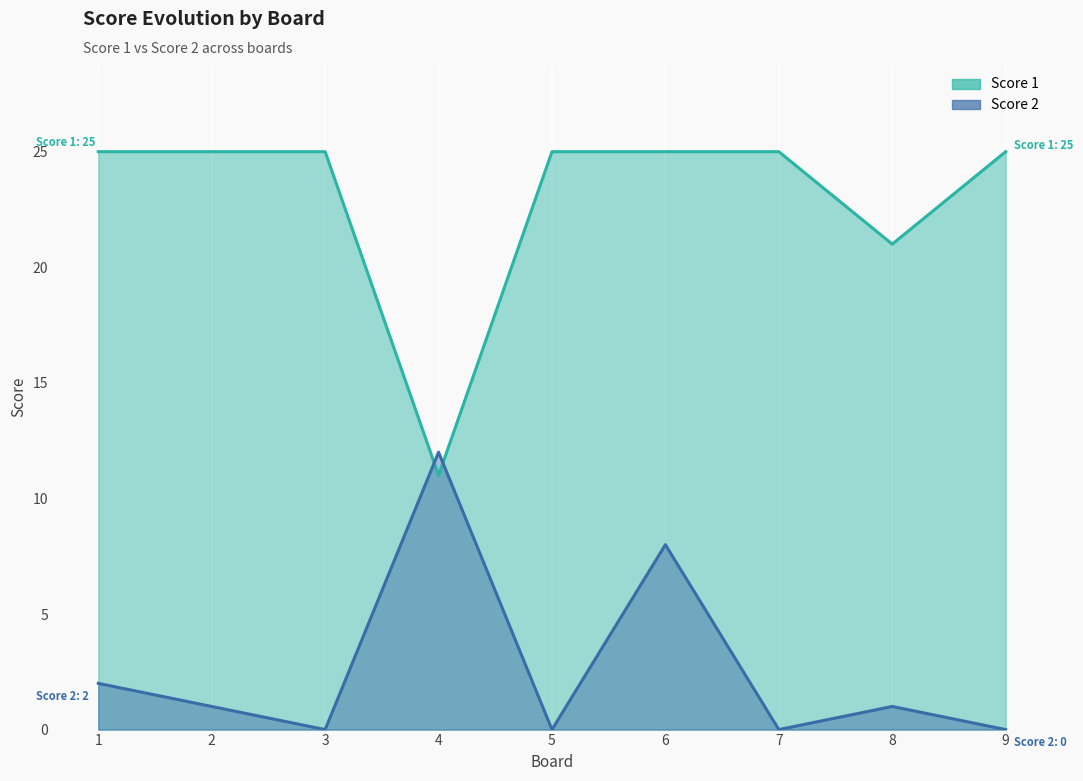

Rank the categories by Score 2 value from lowest to highest.

3, 5, 7, 9, 2, 8, 1, 6, 4